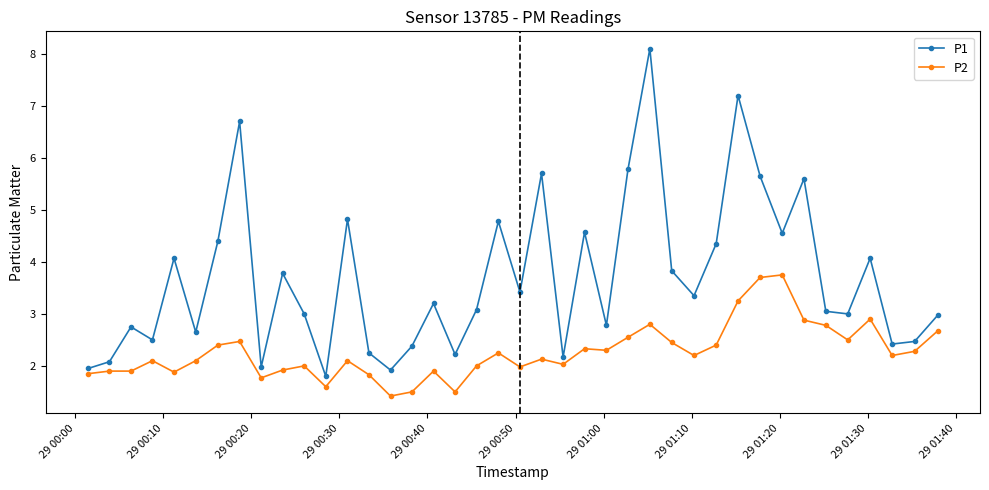

How many series are shown in this chart?

2